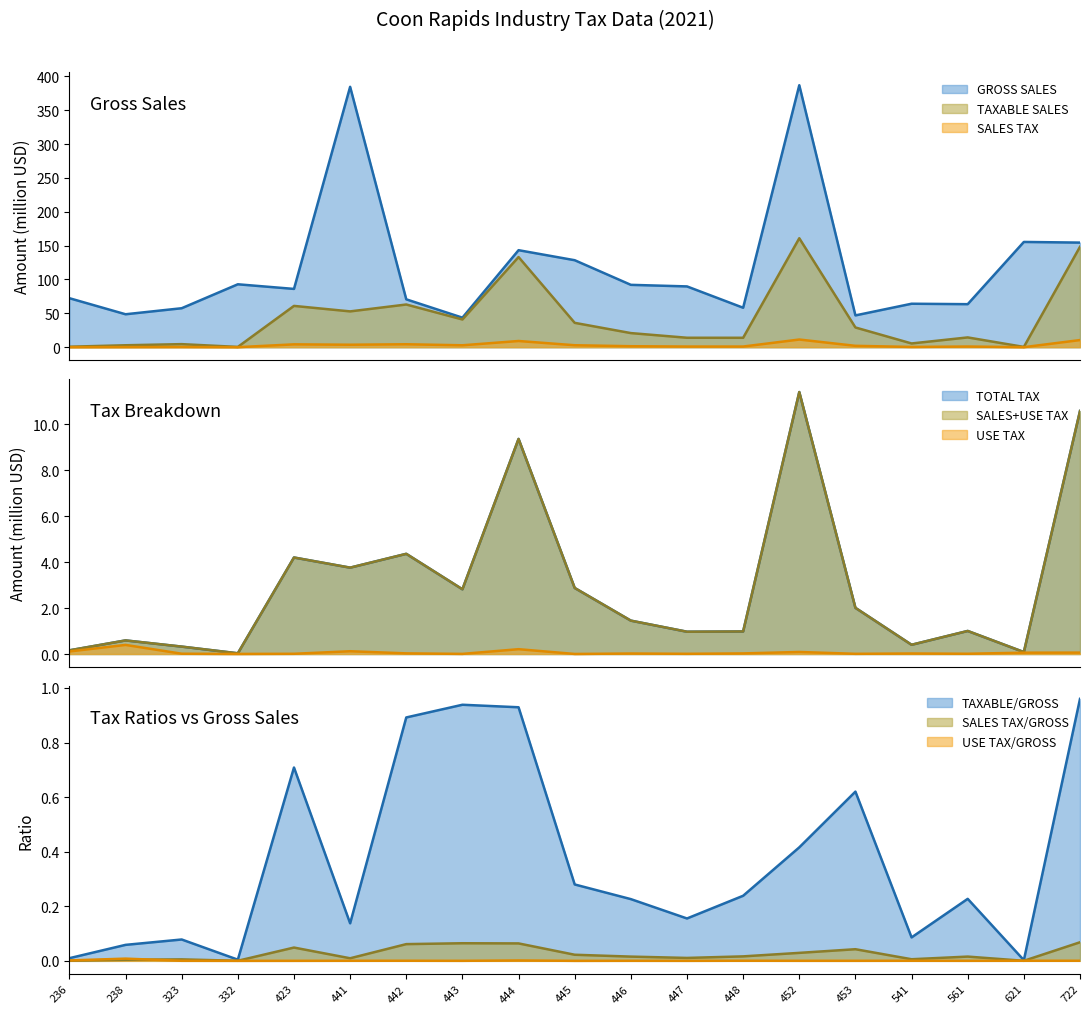

List the labels in order of TAXABLE SALES value, smallest first.

621, 332, 236, 238, 323, 541, 448, 447, 561, 446, 453, 445, 443, 441, 423, 442, 444, 722, 452